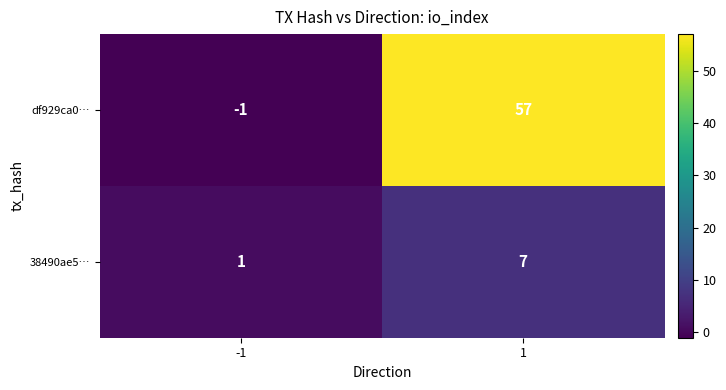

Rank the series by their maximum value, from lowest to highest.

38490ae5…, df929ca0…